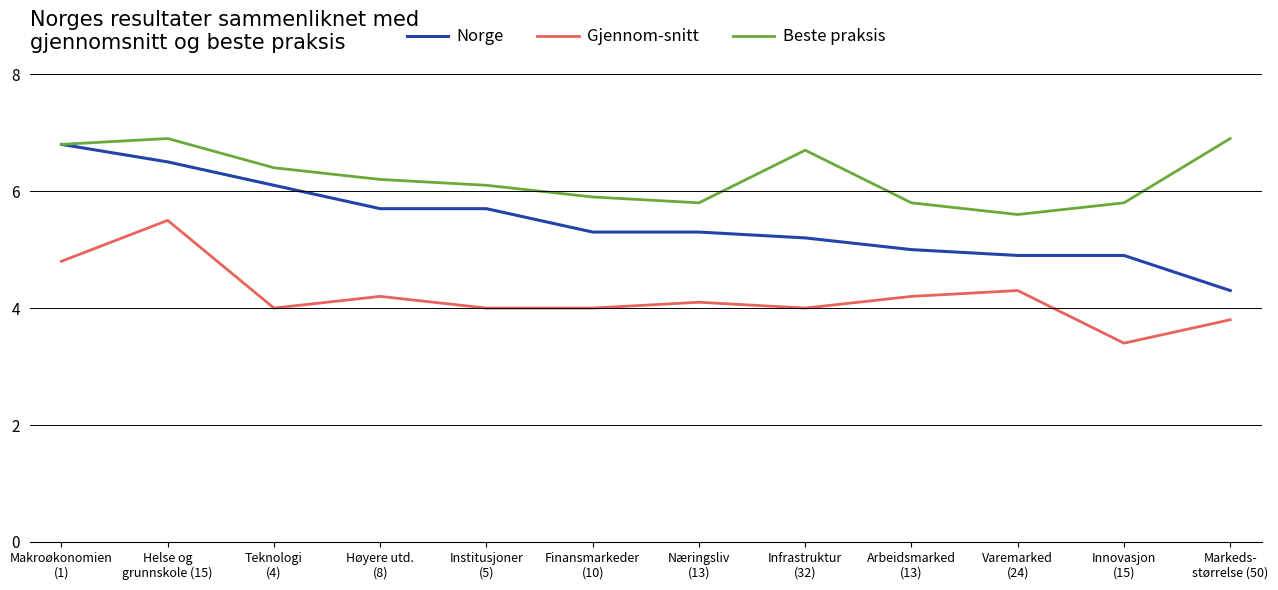

What is the sum of all Norge values?

65.7